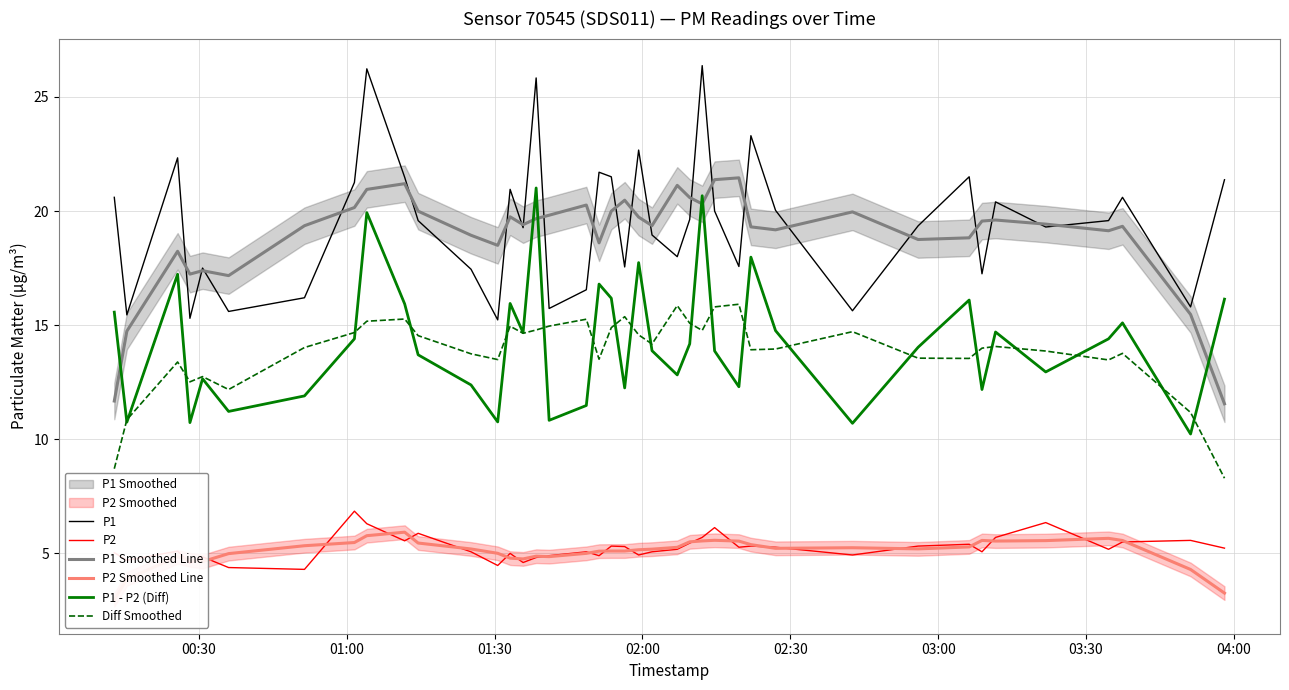

True or false: P2 and Diff Smoothed cross at least once.

False